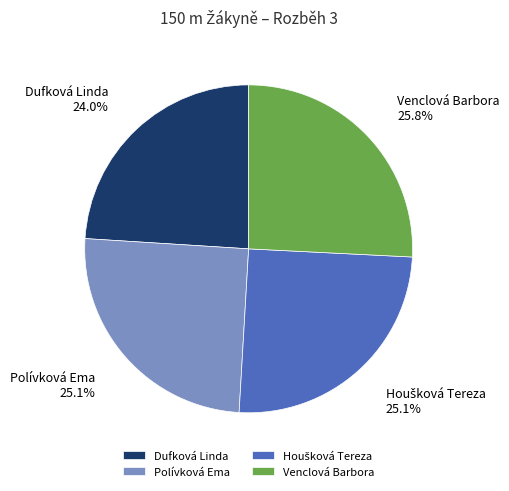

What is the largest slice in the pie chart?

Venclová Barbora